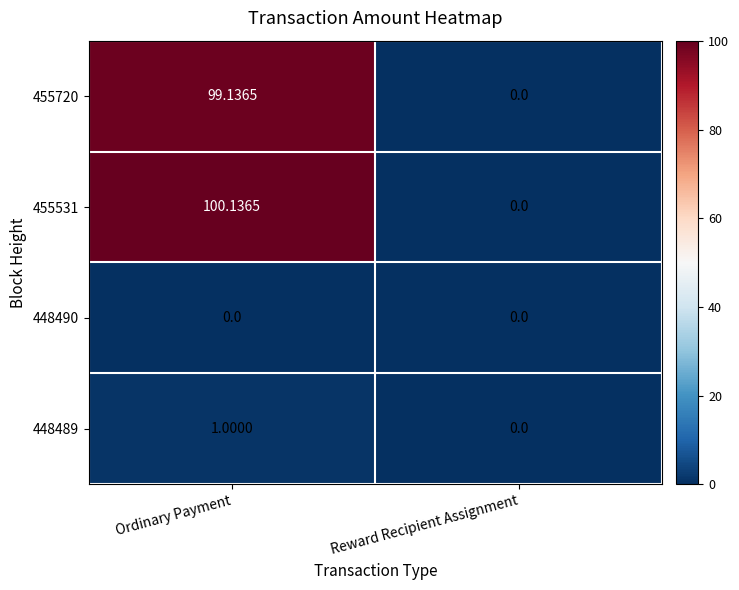

At which category does the chart reach its peak across all series?

Ordinary Payment